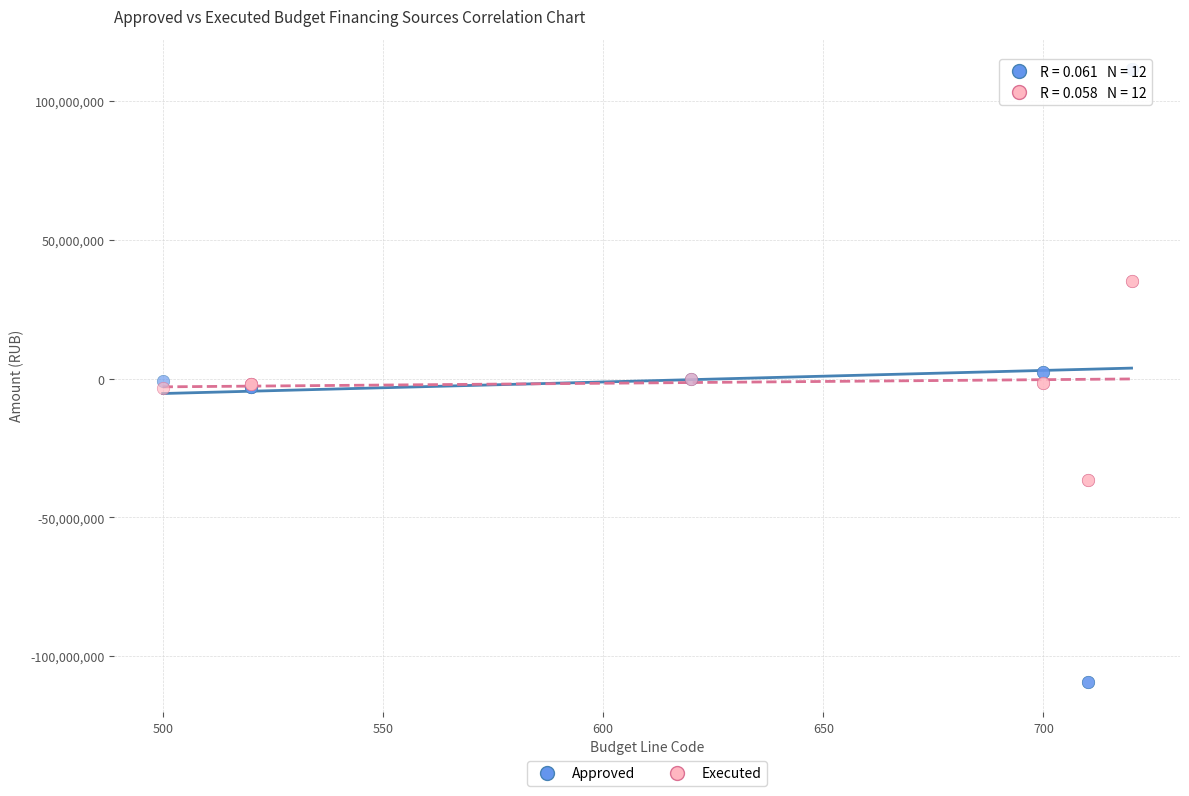

Which series has the widest spread of Y values?

Approved